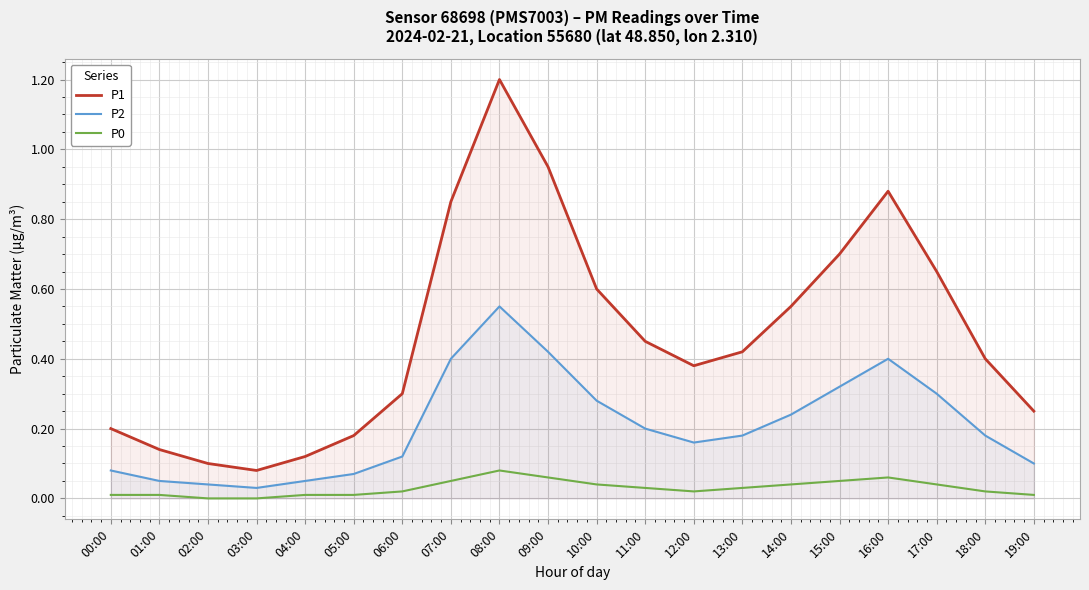

Reading left to right, extract all data points from this chart.

P1: 0.2	0.1	0.1	0.1	0.1	0.2	0.3	0.8	1.2	0.9	0.6	0.5	0.4	0.4	0.6	0.7	0.9	0.7	0.4	0.2
P2: 0.1	0.1	0.0	0.0	0.1	0.1	0.1	0.4	0.6	0.4	0.3	0.2	0.2	0.2	0.2	0.3	0.4	0.3	0.2	0.1
P0: 0.0	0.0	0.0	0.0	0.0	0.0	0.0	0.1	0.1	0.1	0.0	0.0	0.0	0.0	0.0	0.1	0.1	0.0	0.0	0.0